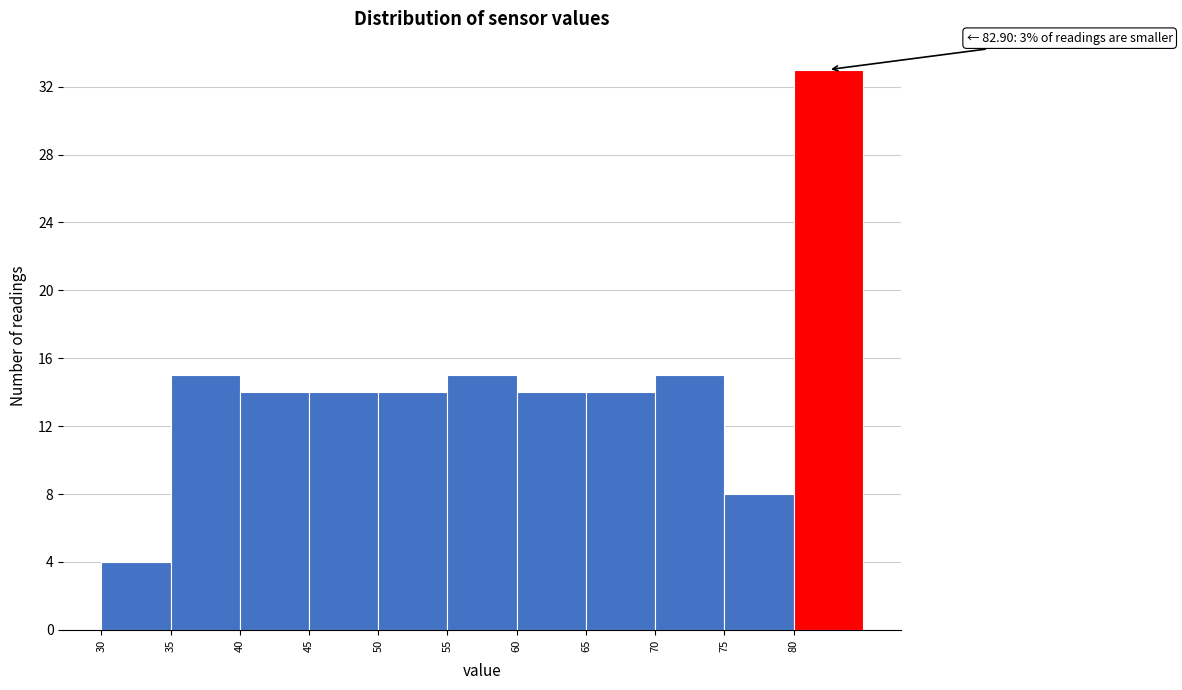

Over which range of the x-axis is the bar tallest?

80 to 85